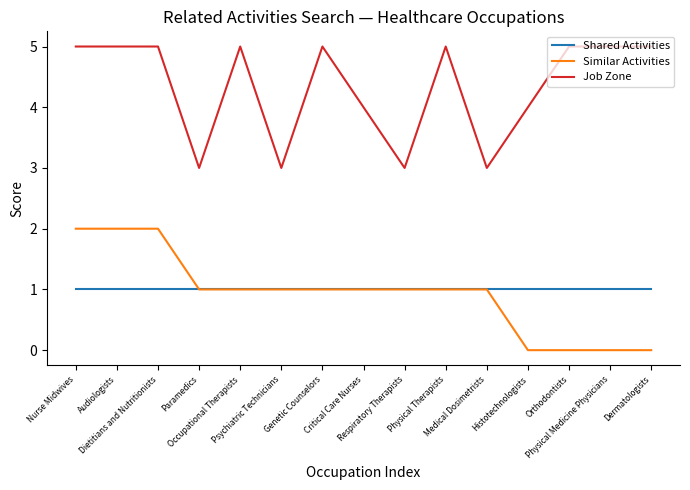

Reading right to left, extract all data points from this chart.

Shared Activities: 1	1	1	1	1	1	1	1	1	1	1	1	1	1	1
Similar Activities: 0	0	0	0	1	1	1	1	1	1	1	1	2	2	2
Job Zone: 5	5	5	4	3	5	3	4	5	3	5	3	5	5	5